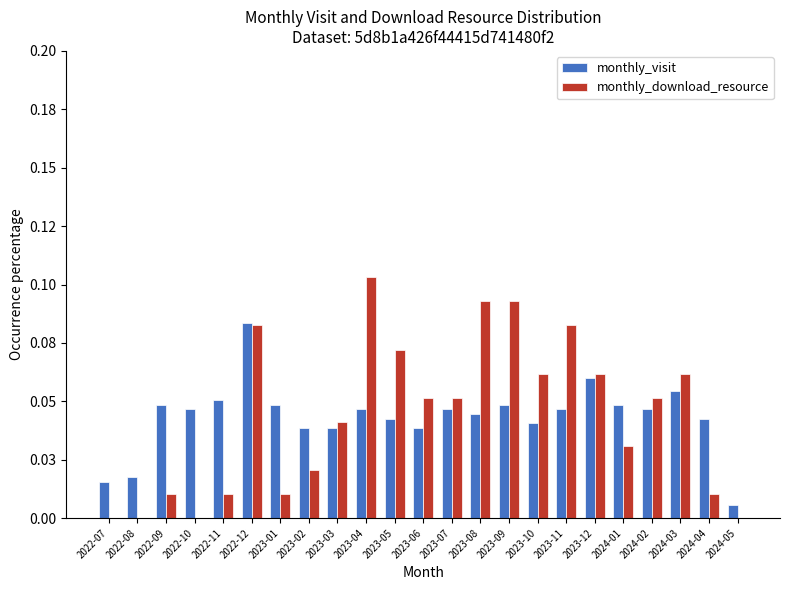

What is the difference between the maximum and minimum values in the monthly_visit series?

0.1